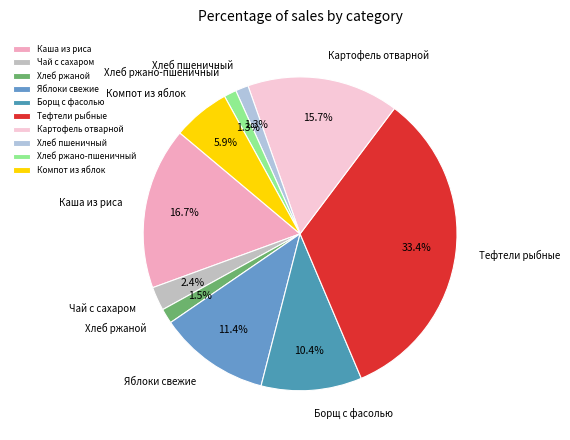

To the nearest percent, what is the combined percentage of Хлеб пшеничный and Хлеб ржано-пшеничный?

3%